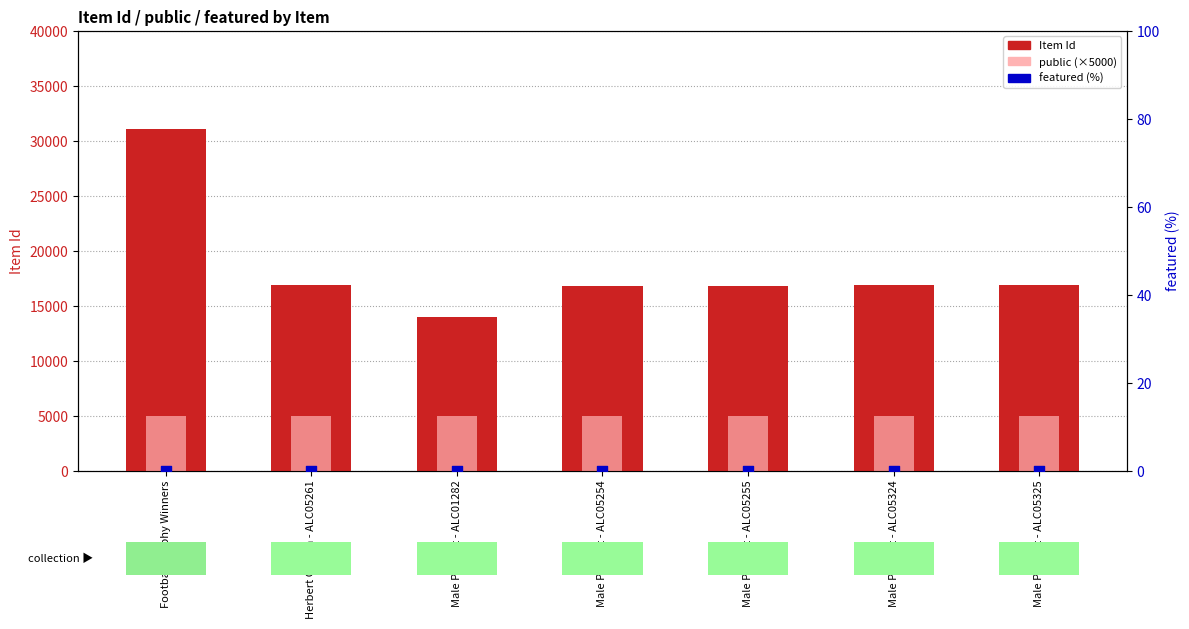

Which series has the widest spread of Y values?

Item Id